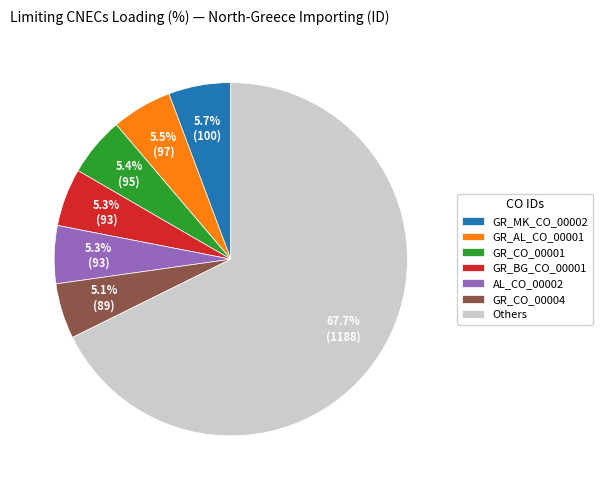

Is there any slice that represents more than half of the pie?

Yes